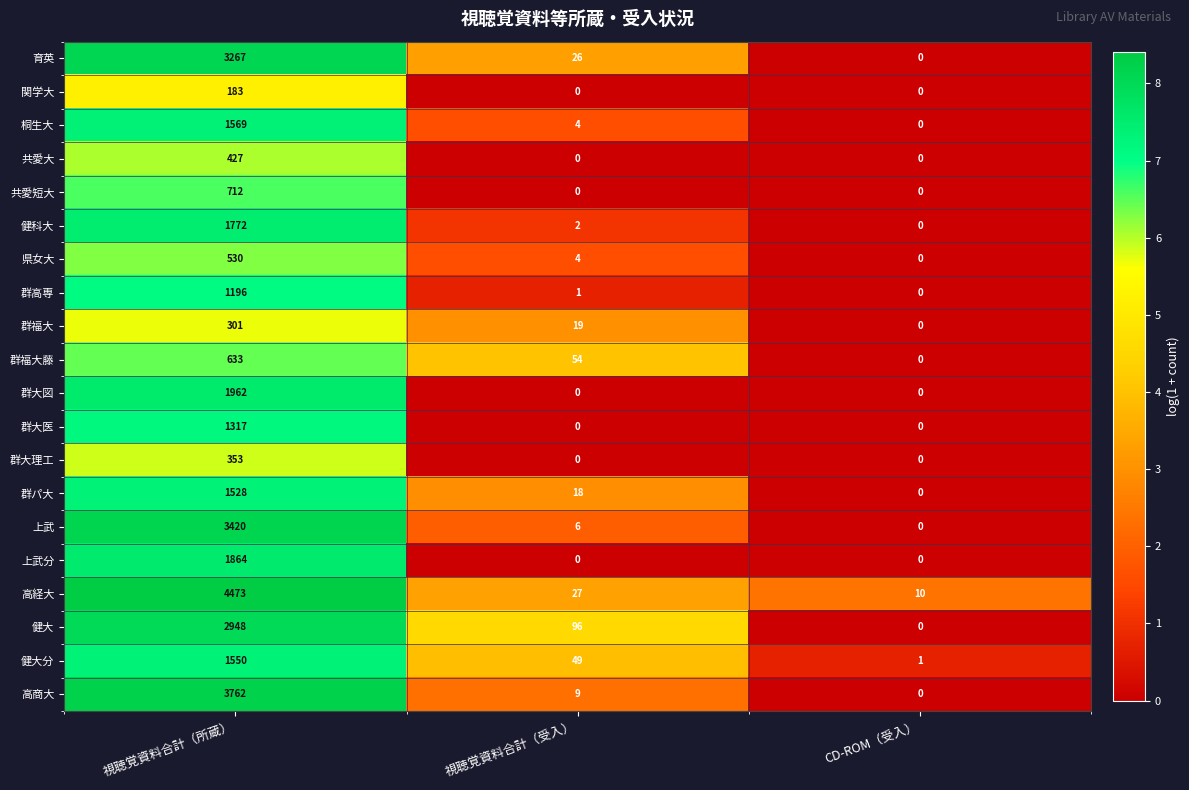

Which series has the largest total across all categories?

高経大